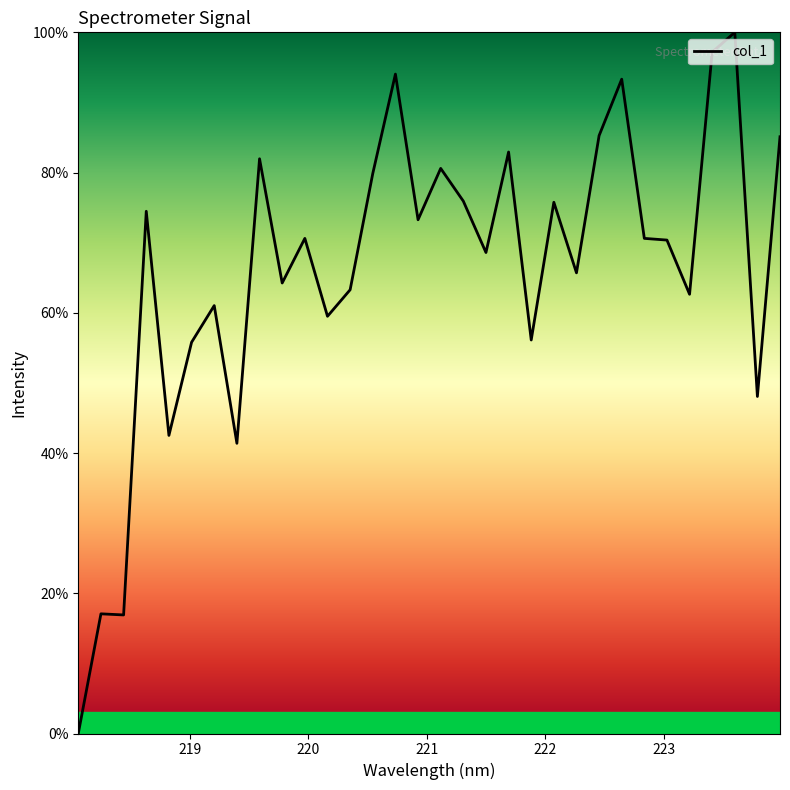

What is the greatest value displayed?

100.0